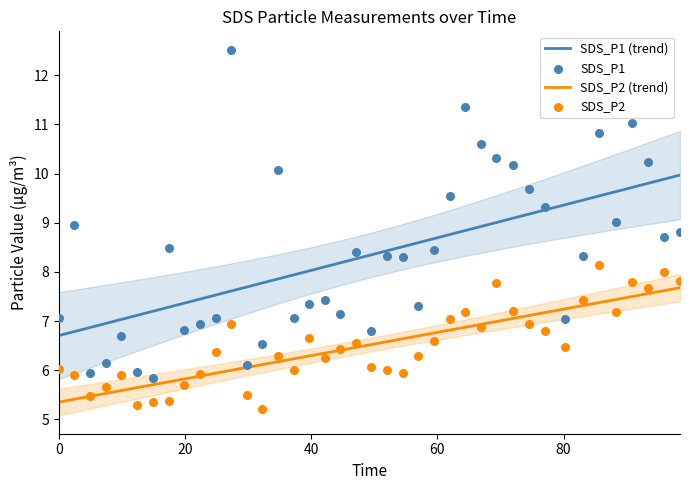

Which series has the largest Y range (max minus min)?

SDS_P1